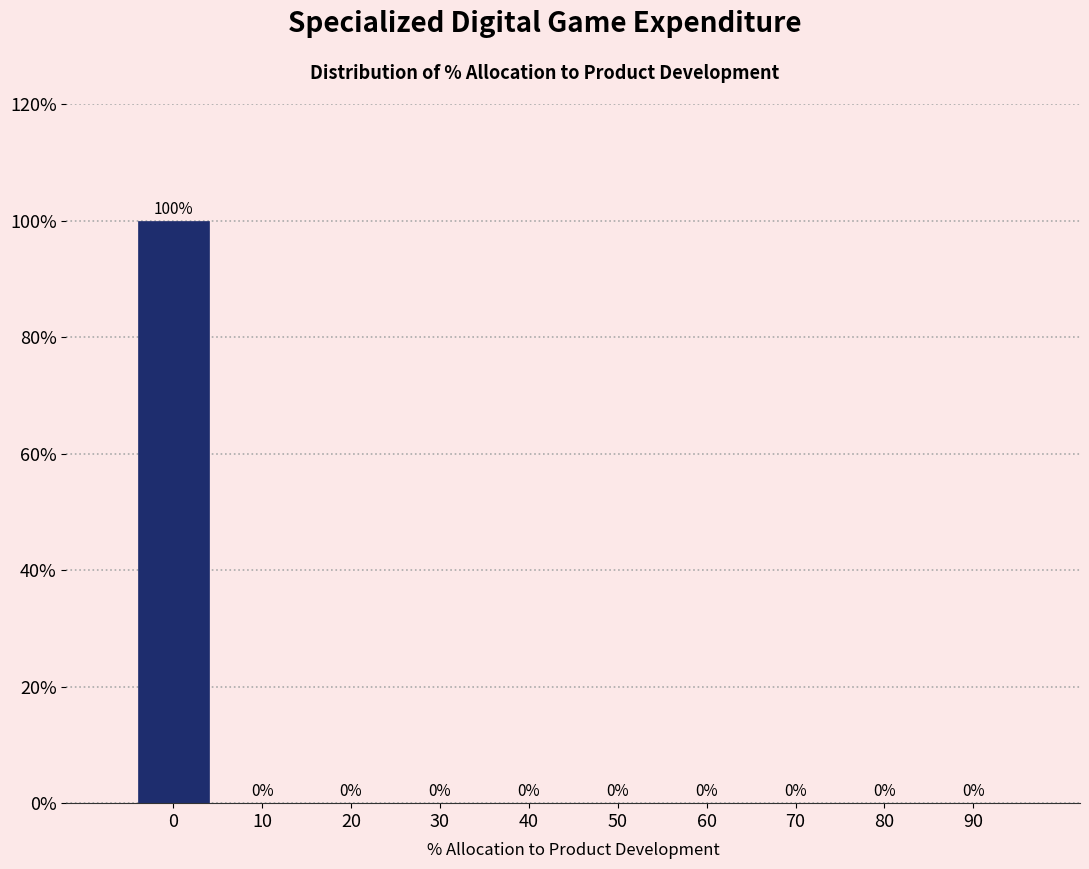

Reading left to right, what are all the values shown in this chart?

0=100	10=0	20=0	30=0	40=0	50=0	60=0	70=0	80=0	90=0